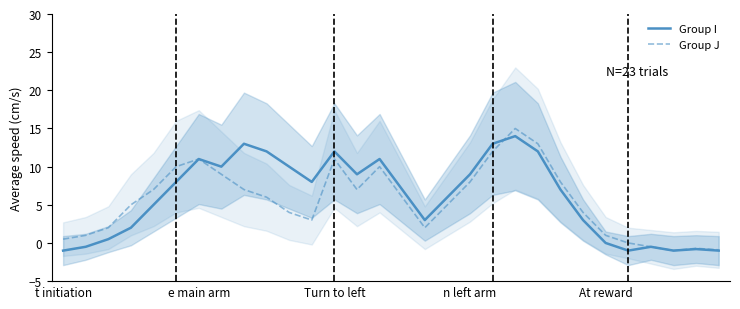

How many data points does each series have?

30